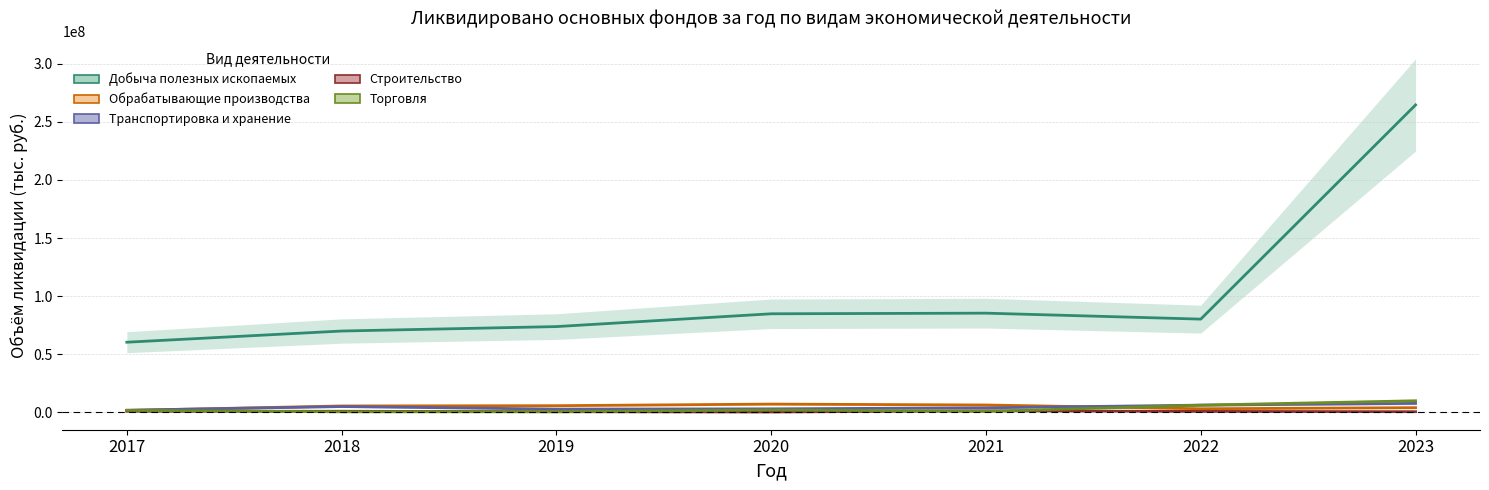

How many interior local valleys does the Транспортировка и хранение series have?

1